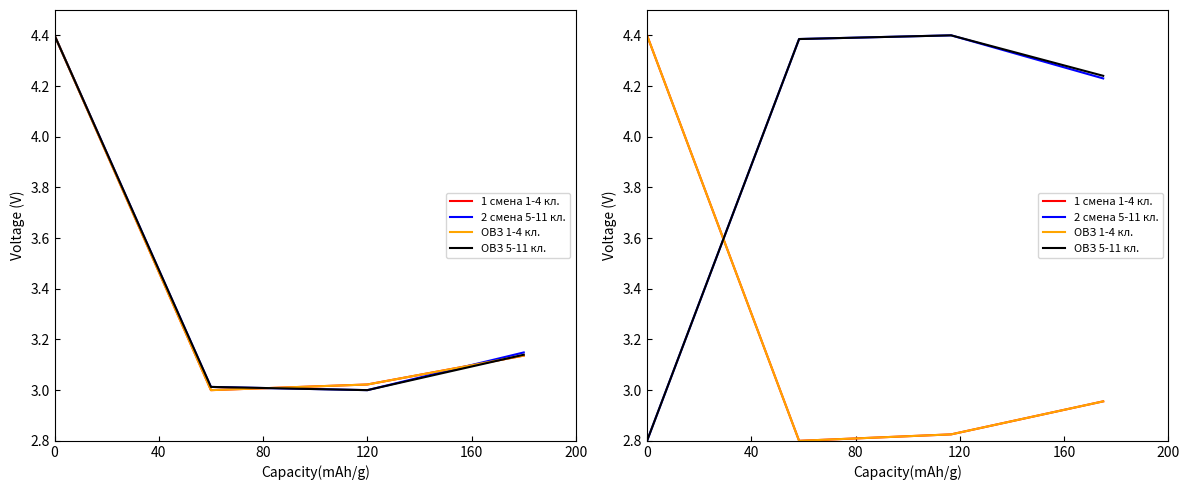

What are all the series names shown in the legend?

1 смена 1-4 кл., 2 смена 5-11 кл., ОВЗ 1-4 кл., ОВЗ 5-11 кл.